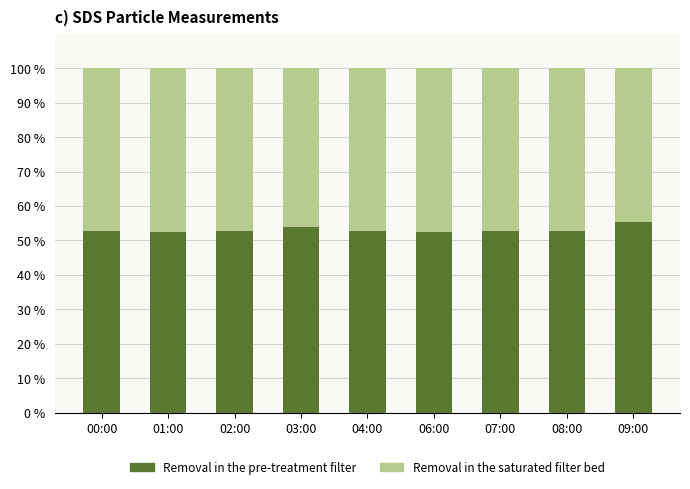

What is the total value across all series at 08:00?

100.0